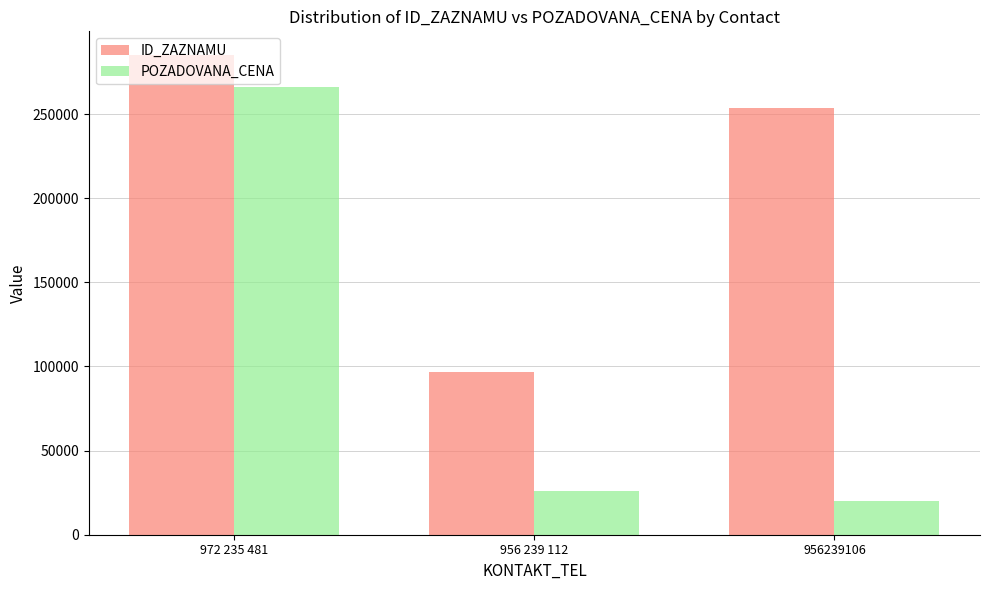

Is it true that ID_ZAZNAMU equals 253386 at 956239106?

True